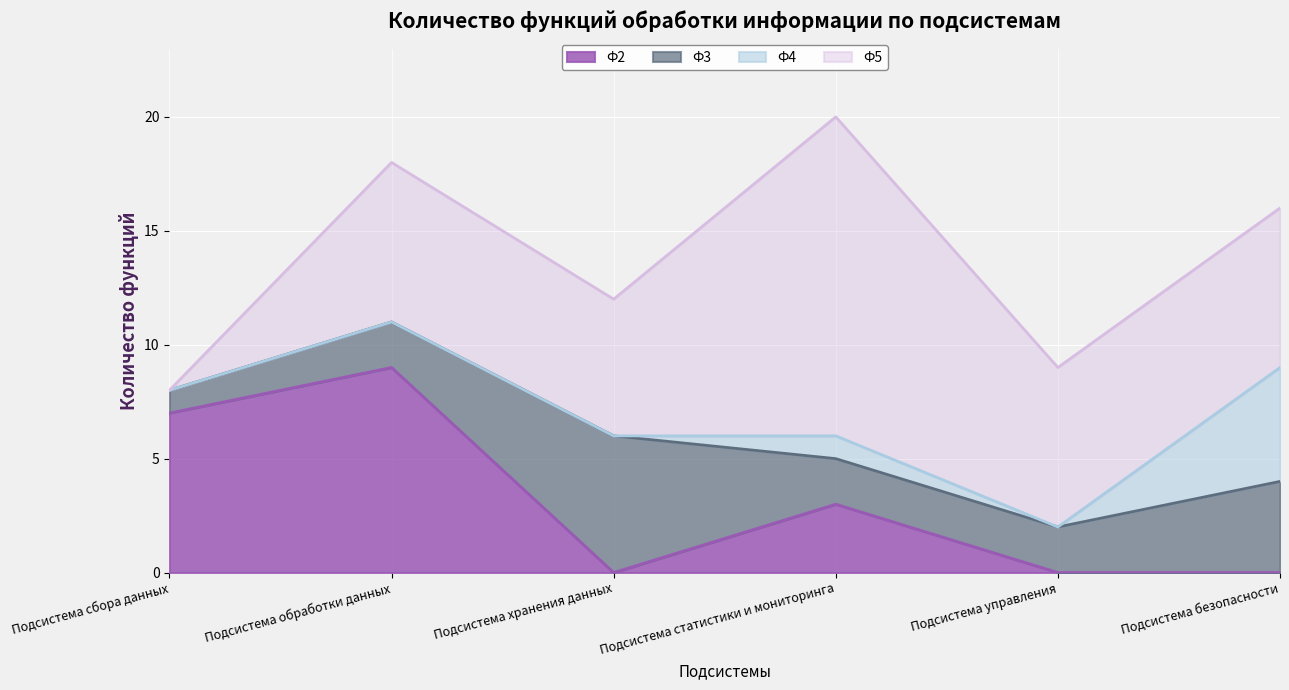

List the series in order of their peak value, highest first.

Ф5, Ф2, Ф3, Ф4